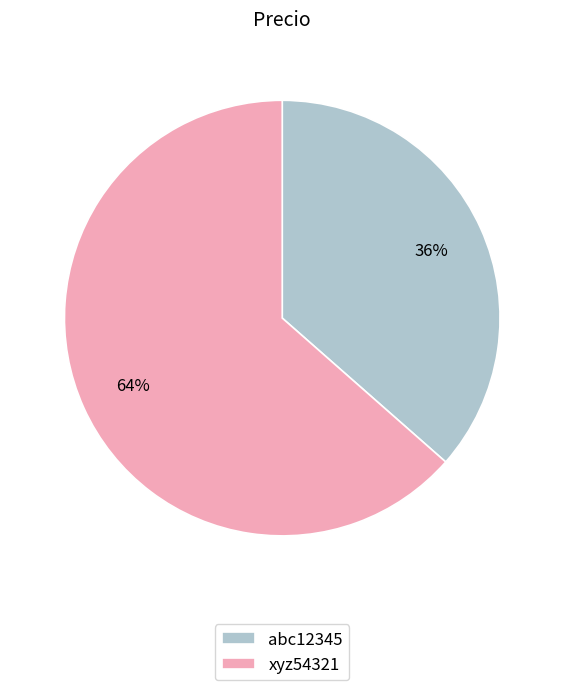

Which slice is the smallest?

abc12345